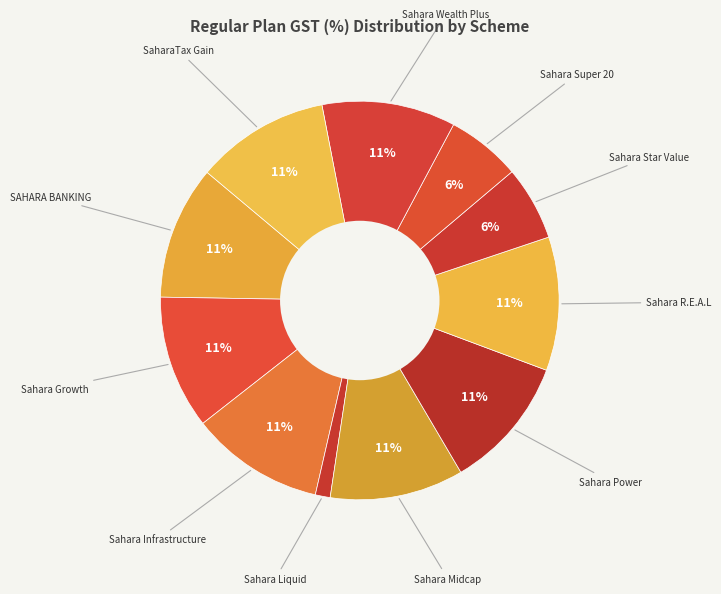

How many segments does this pie chart have?

11